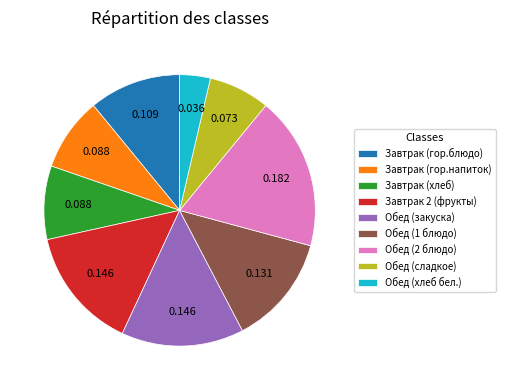

Which slice is the smallest?

Обед (хлеб бел.)